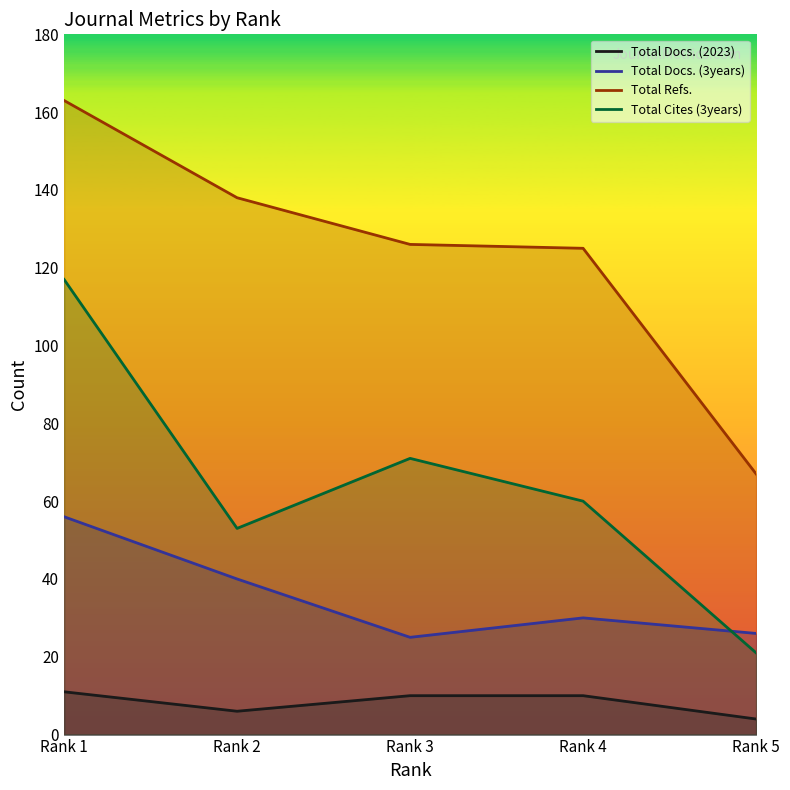

What is the maximum value for Total Cites (3years)?

117